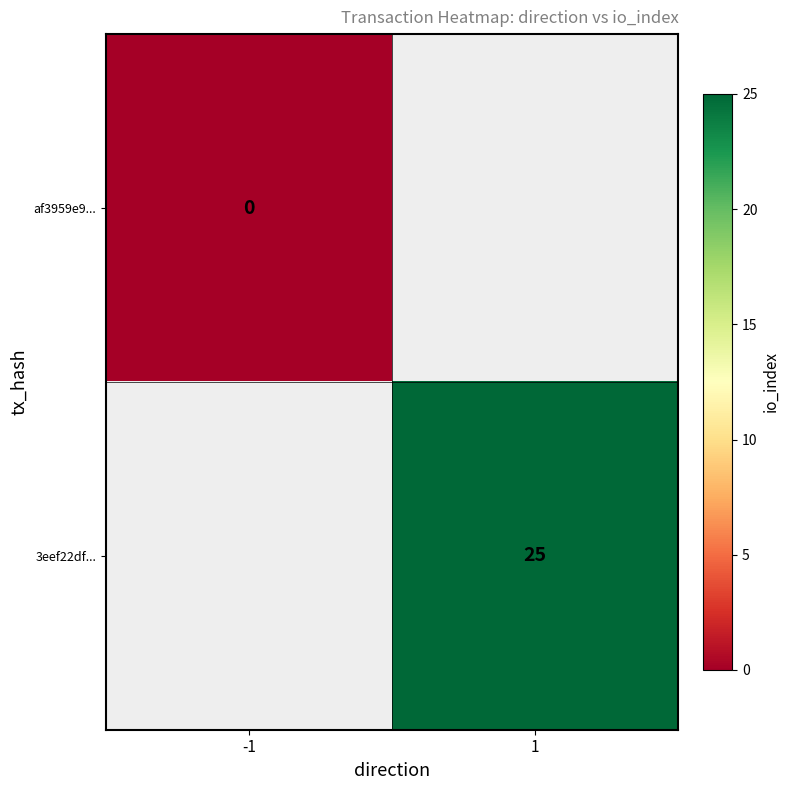

Is the value of af3959e9... at -1 greater than the value of 3eef22df... at 1?

No